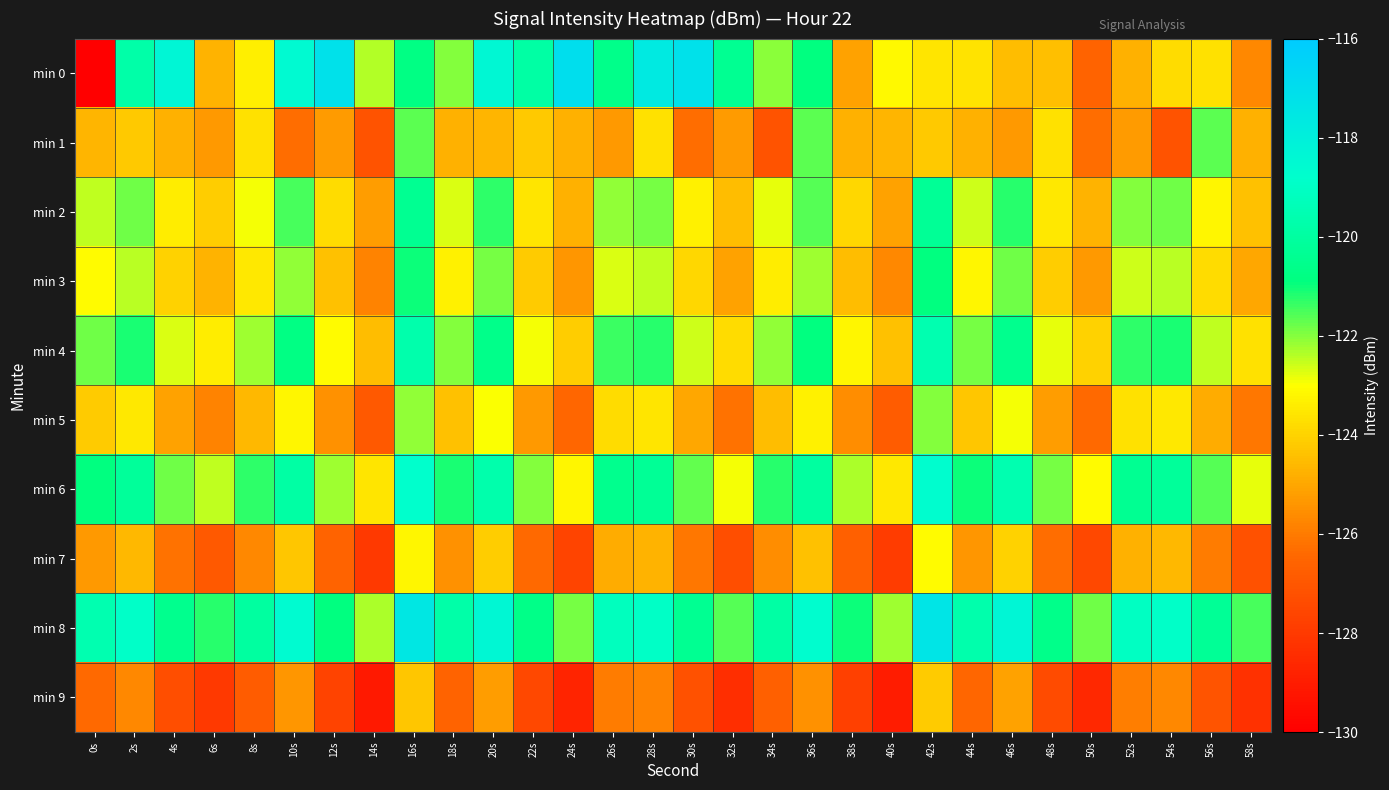

Reading right to left, extract all data points from this chart.

min 0: 58s=-125.7	56s=-123.7	54s=-123.8	52s=-124.8	50s=-126.6	48s=-124.4	46s=-124.5	44s=-123.6	42s=-123.6	40s=-123.1	38s=-125.1	36s=-120.9	34s=-122.0	32s=-120.4	30s=-117.2	28s=-117.6	26s=-120.6	24s=-117.0	22s=-119.9	20s=-118.4	18s=-122.0	16s=-120.8	14s=-122.4	12s=-117.2	10s=-118.6	8s=-123.4	6s=-124.7	4s=-118.3	2s=-119.8	0s=-130.5
min 1: 58s=-124.8	56s=-121.7	54s=-127.1	52s=-125.3	50s=-126.3	48s=-123.7	46s=-125.3	44s=-124.8	42s=-124.2	40s=-124.6	38s=-124.8	36s=-121.7	34s=-127.1	32s=-125.3	30s=-126.3	28s=-123.7	26s=-125.3	24s=-124.8	22s=-124.2	20s=-124.6	18s=-124.8	16s=-121.7	14s=-127.1	12s=-125.3	10s=-126.3	8s=-123.7	6s=-125.3	4s=-124.8	2s=-124.2	0s=-124.6
min 2: 58s=-124.4	56s=-123.2	54s=-121.8	52s=-122.0	50s=-124.7	48s=-123.5	46s=-121.2	44s=-122.6	42s=-120.3	40s=-125.1	38s=-123.9	36s=-121.6	34s=-122.8	32s=-124.5	30s=-123.3	28s=-121.9	26s=-122.1	24s=-124.8	22s=-123.6	20s=-121.3	18s=-122.7	16s=-120.4	14s=-125.2	12s=-123.8	10s=-121.5	8s=-122.9	6s=-124.1	4s=-123.4	2s=-121.8	0s=-122.5
min 3: 58s=-125.0	56s=-123.8	54s=-122.4	52s=-122.6	50s=-125.3	48s=-124.1	46s=-121.8	44s=-123.2	42s=-120.9	40s=-125.7	38s=-124.5	36s=-122.2	34s=-123.4	32s=-125.1	30s=-123.9	28s=-122.5	26s=-122.7	24s=-125.4	22s=-124.2	20s=-121.9	18s=-123.3	16s=-121.0	14s=-125.8	12s=-124.4	10s=-122.1	8s=-123.5	6s=-124.7	4s=-124.0	2s=-122.4	0s=-123.1
min 4: 58s=-123.7	56s=-122.5	54s=-121.1	52s=-121.3	50s=-124.0	48s=-122.8	46s=-120.5	44s=-121.9	42s=-119.6	40s=-124.4	38s=-123.2	36s=-120.9	34s=-122.1	32s=-123.8	30s=-122.6	28s=-121.2	26s=-121.4	24s=-124.1	22s=-122.9	20s=-120.6	18s=-122.0	16s=-119.7	14s=-124.5	12s=-123.1	10s=-120.8	8s=-122.2	6s=-123.4	4s=-122.7	2s=-121.1	0s=-121.8
min 5: 58s=-126.1	56s=-124.9	54s=-123.5	52s=-123.7	50s=-126.4	48s=-125.2	46s=-122.9	44s=-124.3	42s=-122.0	40s=-126.8	38s=-125.6	36s=-123.3	34s=-124.5	32s=-126.2	30s=-125.0	28s=-123.6	26s=-123.8	24s=-126.5	22s=-125.3	20s=-123.0	18s=-124.4	16s=-122.1	14s=-126.9	12s=-125.5	10s=-123.2	8s=-124.6	6s=-125.8	4s=-125.1	2s=-123.5	0s=-124.2
min 6: 58s=-122.8	56s=-121.6	54s=-120.2	52s=-120.4	50s=-123.1	48s=-121.9	46s=-119.6	44s=-121.0	42s=-118.7	40s=-123.5	38s=-122.3	36s=-120.0	34s=-121.2	32s=-122.9	30s=-121.7	28s=-120.3	26s=-120.5	24s=-123.2	22s=-122.0	20s=-119.7	18s=-121.1	16s=-118.8	14s=-123.6	12s=-122.2	10s=-119.9	8s=-121.3	6s=-122.5	4s=-121.8	2s=-120.2	0s=-120.9
min 7: 58s=-127.2	56s=-126.0	54s=-124.6	52s=-124.8	50s=-127.5	48s=-126.3	46s=-124.0	44s=-125.4	42s=-123.1	40s=-127.9	38s=-126.7	36s=-124.4	34s=-125.6	32s=-127.3	30s=-126.1	28s=-124.7	26s=-124.9	24s=-127.6	22s=-126.4	20s=-124.1	18s=-125.5	16s=-123.2	14s=-128.0	12s=-126.6	10s=-124.3	8s=-125.7	6s=-126.9	4s=-126.2	2s=-124.6	0s=-125.3
min 8: 58s=-121.5	56s=-120.3	54s=-118.9	52s=-119.1	50s=-121.8	48s=-120.6	46s=-118.3	44s=-119.7	42s=-117.4	40s=-122.2	38s=-121.0	36s=-118.7	34s=-119.9	32s=-121.6	30s=-120.4	28s=-119.0	26s=-119.2	24s=-121.9	22s=-120.7	20s=-118.4	18s=-119.8	16s=-117.5	14s=-122.3	12s=-120.9	10s=-118.6	8s=-120.0	6s=-121.2	4s=-120.5	2s=-118.9	0s=-119.6
min 9: 58s=-128.3	56s=-127.1	54s=-125.7	52s=-125.9	50s=-128.6	48s=-127.4	46s=-125.1	44s=-126.5	42s=-124.2	40s=-129.0	38s=-127.8	36s=-125.5	34s=-126.7	32s=-128.4	30s=-127.2	28s=-125.8	26s=-126.0	24s=-128.7	22s=-127.5	20s=-125.2	18s=-126.6	16s=-124.3	14s=-129.1	12s=-127.7	10s=-125.4	8s=-126.8	6s=-128.0	4s=-127.3	2s=-125.7	0s=-126.4